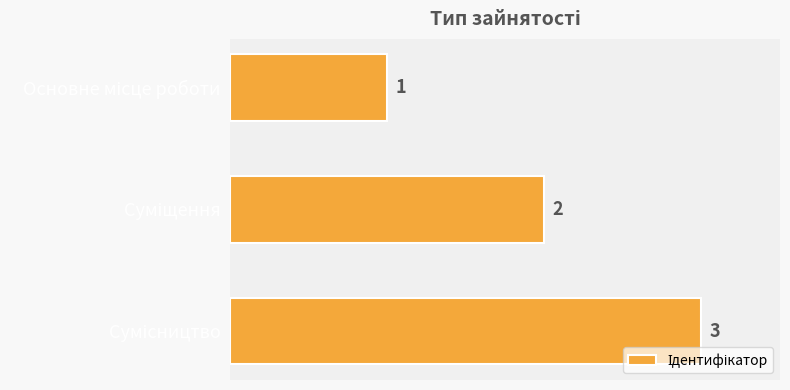

What is the maximum value shown in the chart?

3